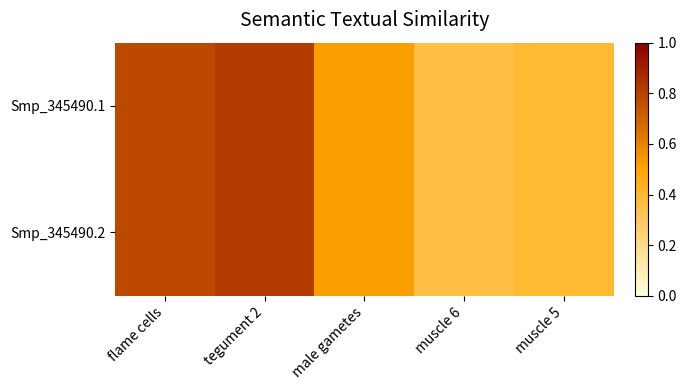

How many categories are shown in the chart?

5